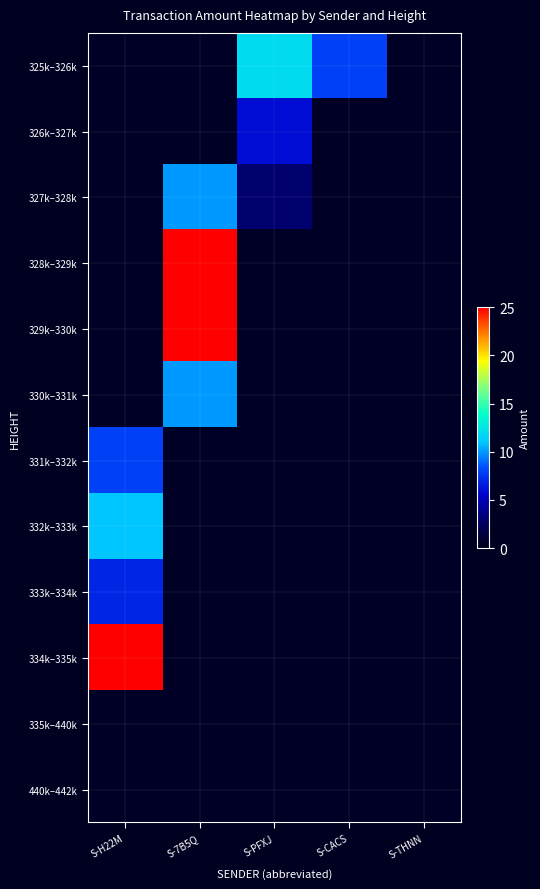

How many categories are shown in the chart?

5